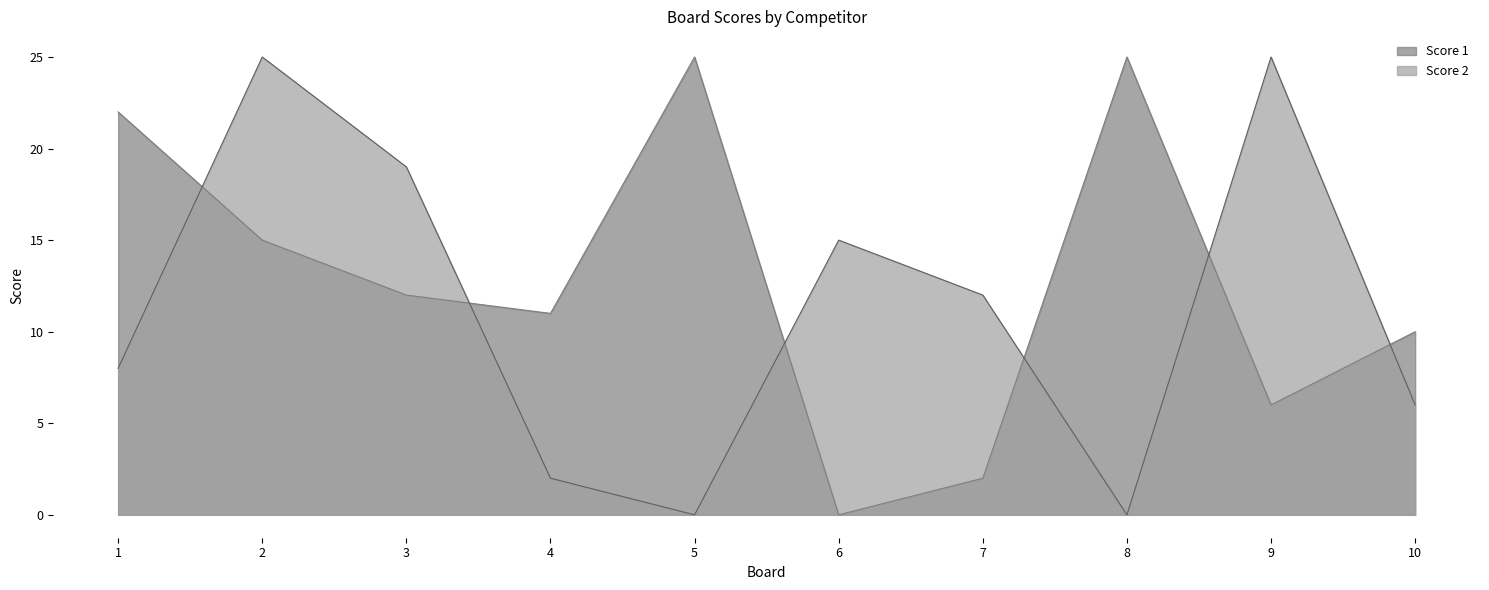

Rank the series by their average value, from lowest to highest.

Score 2, Score 1